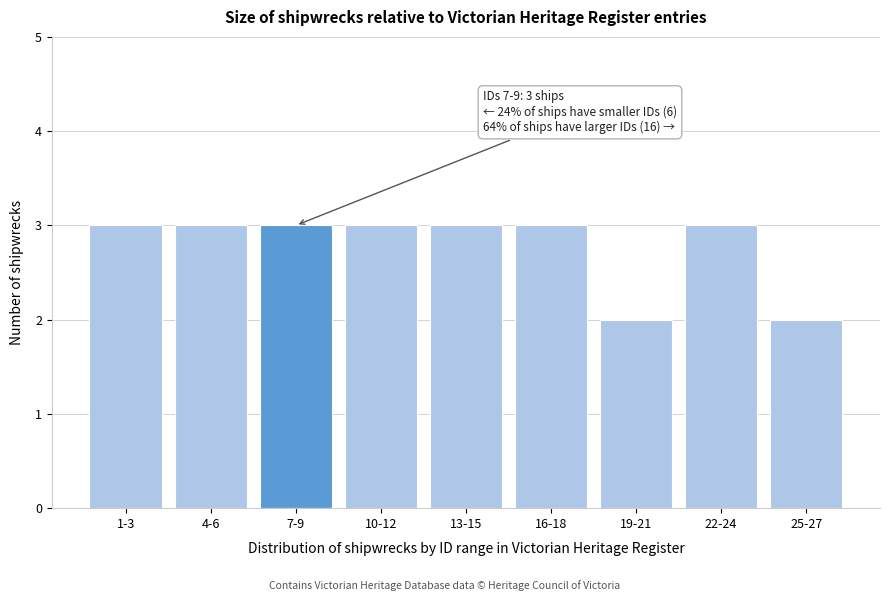

Reading left to right, transcribe all the data shown in this chart.

1-3=3	4-6=3	7-9=3	10-12=3	13-15=3	16-18=3	19-21=2	22-24=3	25-27=2